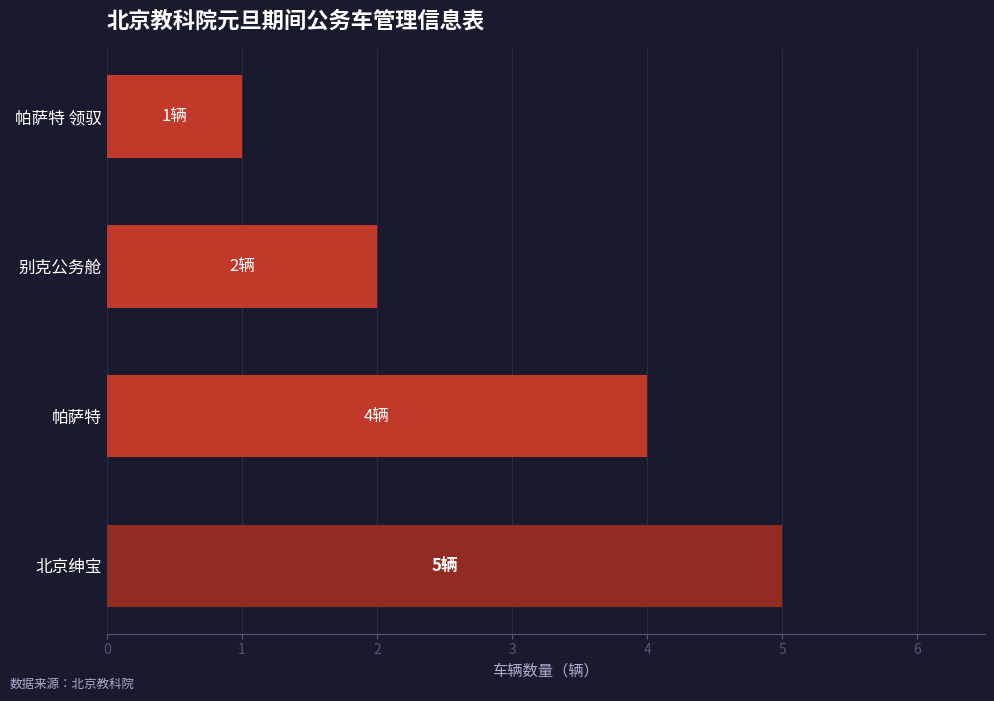

List the labels in order of value, largest first.

北京绅宝, 帕萨特, 别克公务舱, 帕萨特 领驭